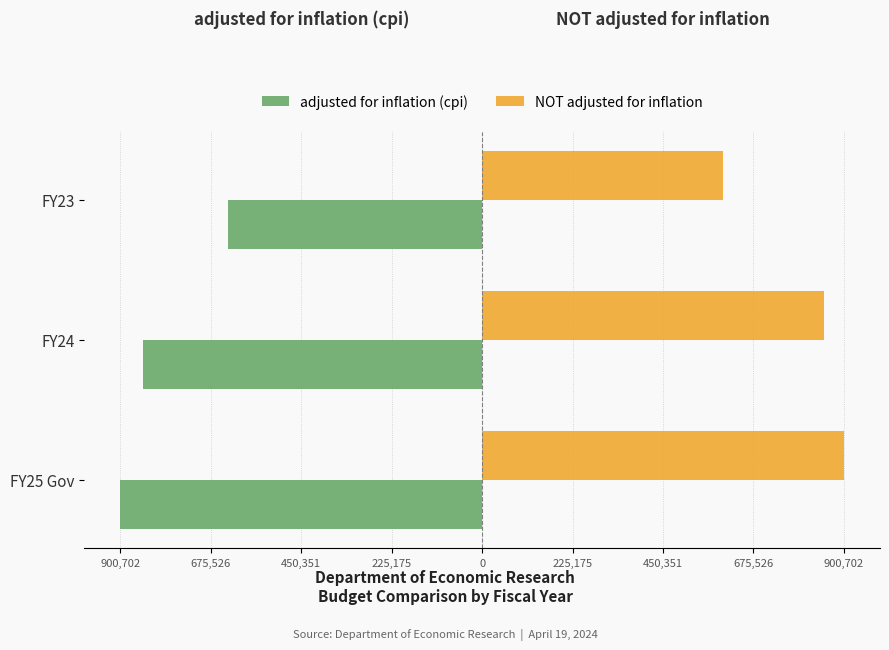

Reading right to left, transcribe all the data shown in this chart.

adjusted for inflation (cpi): -631914	-843433	-900702
NOT adjusted for inflation: 600000	850889	900702